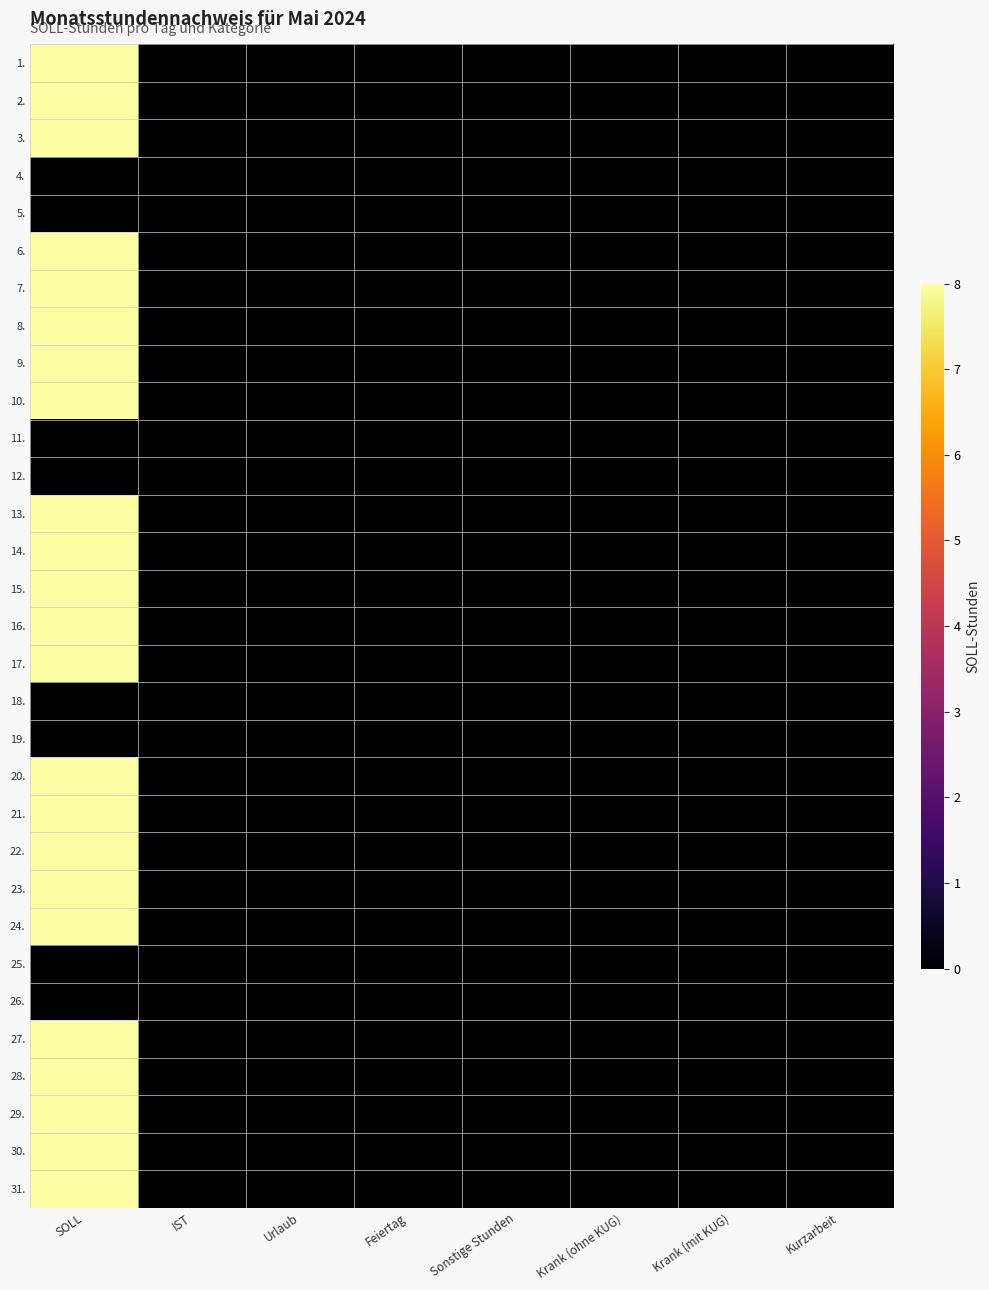

At which category does the chart reach its minimum across all series?

IST